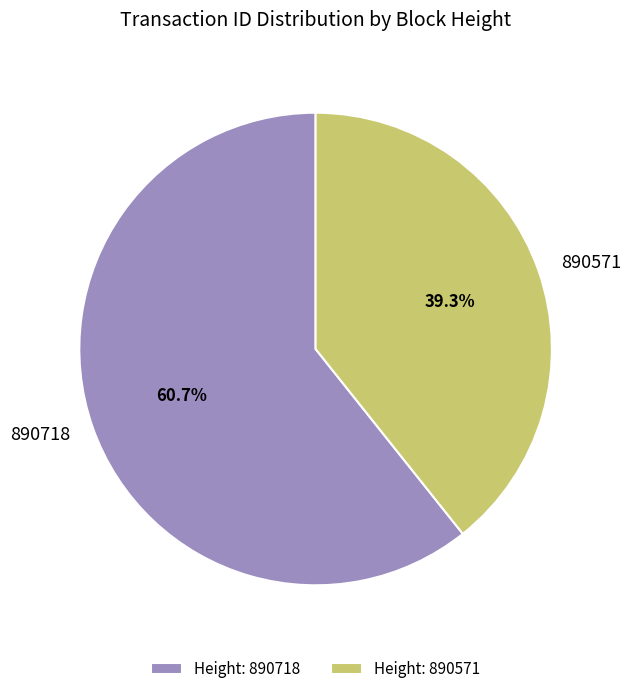

How many segments does this pie chart have?

2